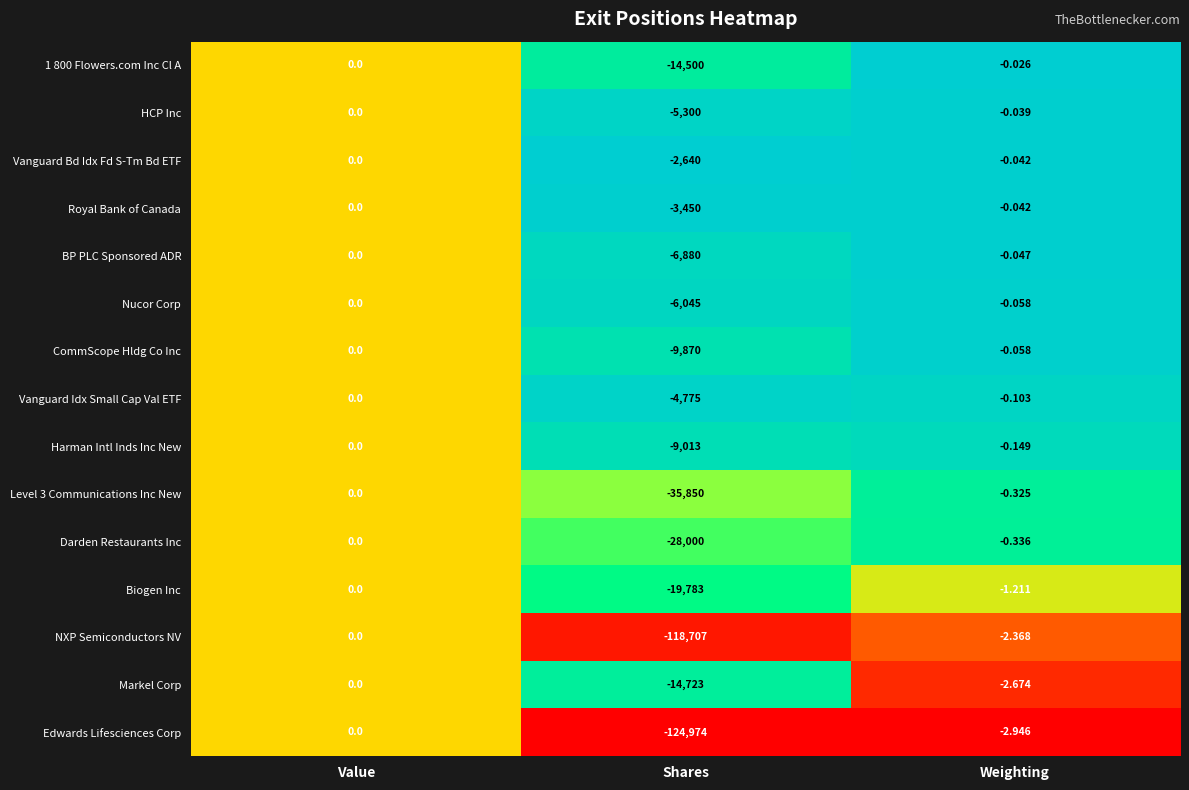

Between Value and Weighting, which series saw the biggest shift?

Edwards Lifesciences Corp